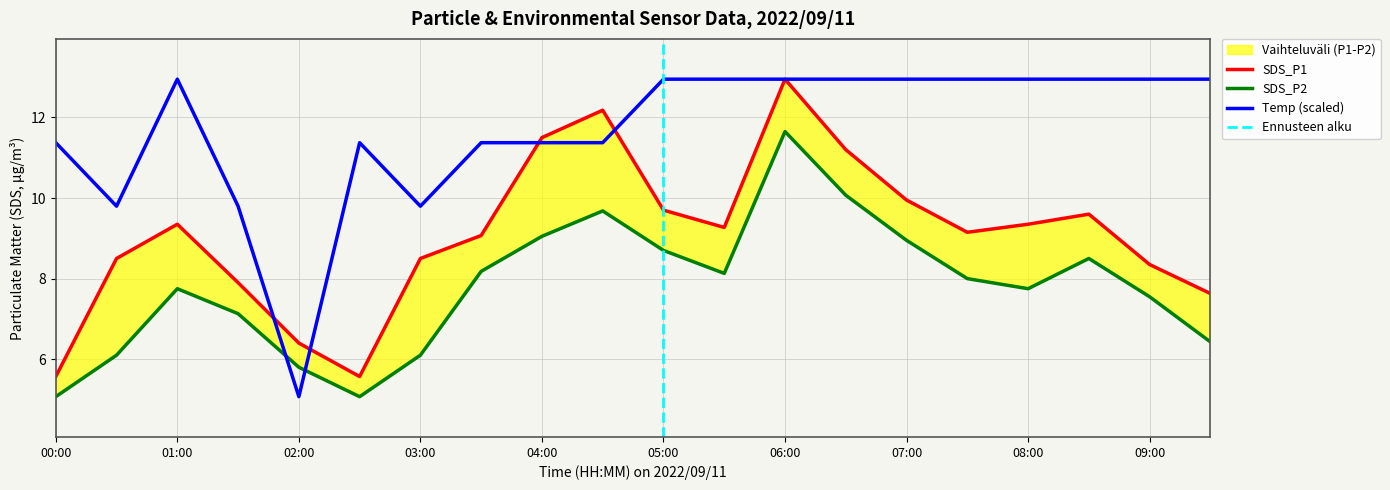

The value of SDS_P2 at 01:00 is 1.7. True or false?

False